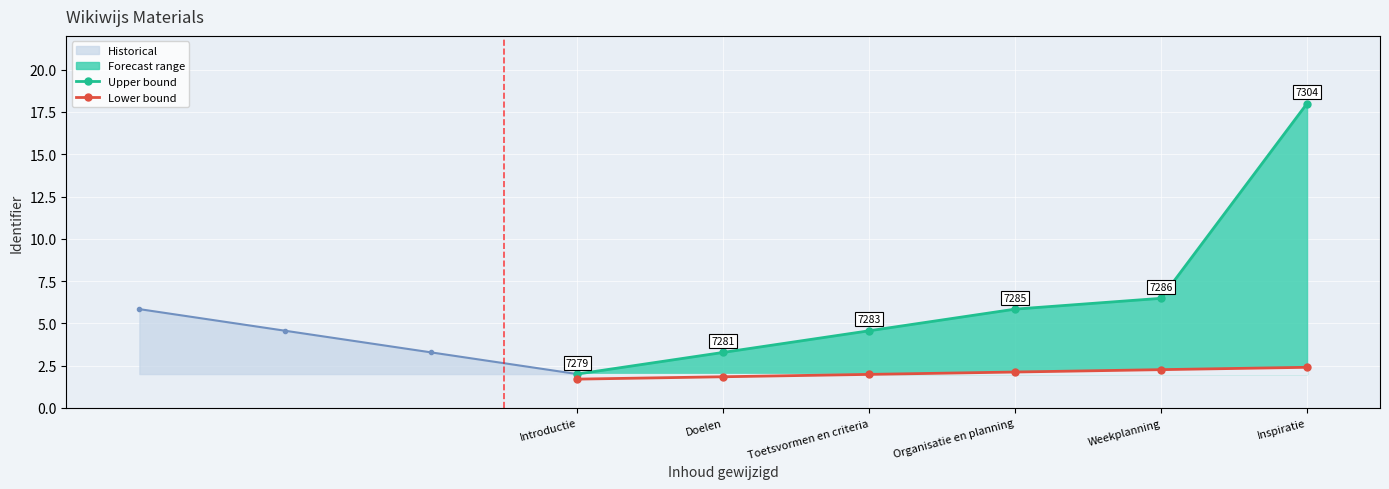

Between Weekplanning and Toetsvormen en criteria, which is larger?

Weekplanning